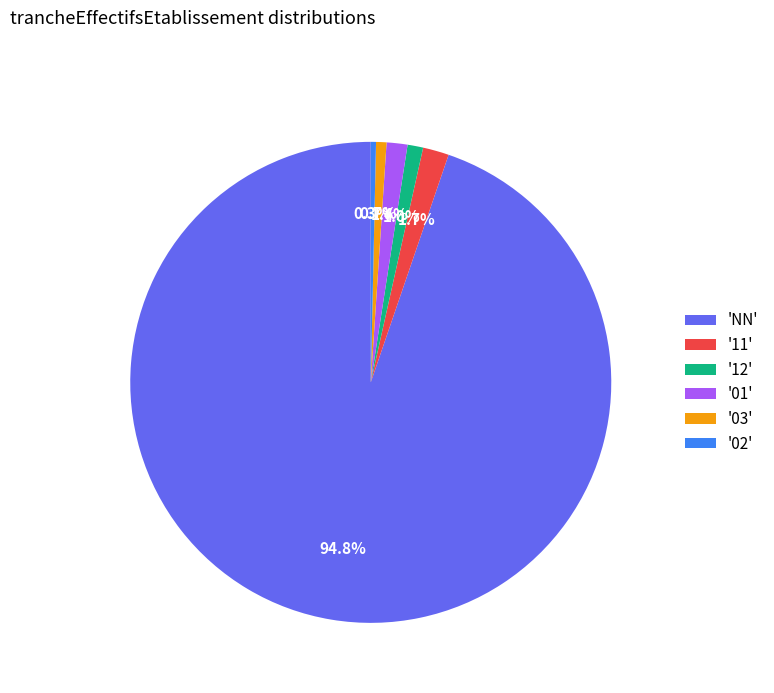

Is there any slice that represents more than half of the pie?

Yes